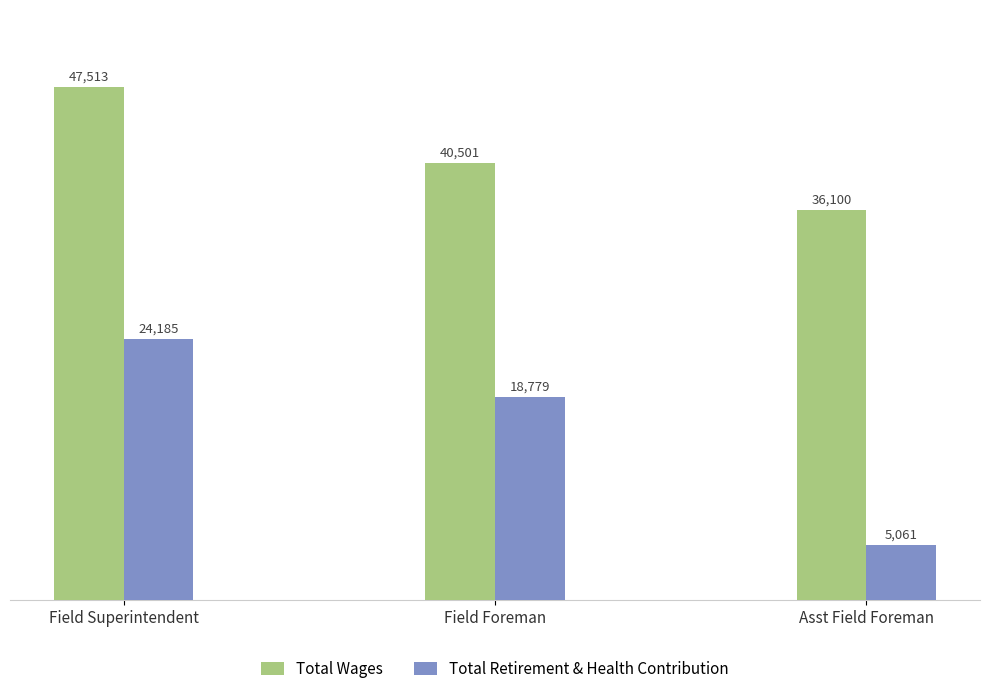

What is the approximate value of Total Retirement & Health Contribution at Field Foreman, to the nearest 100?

18800